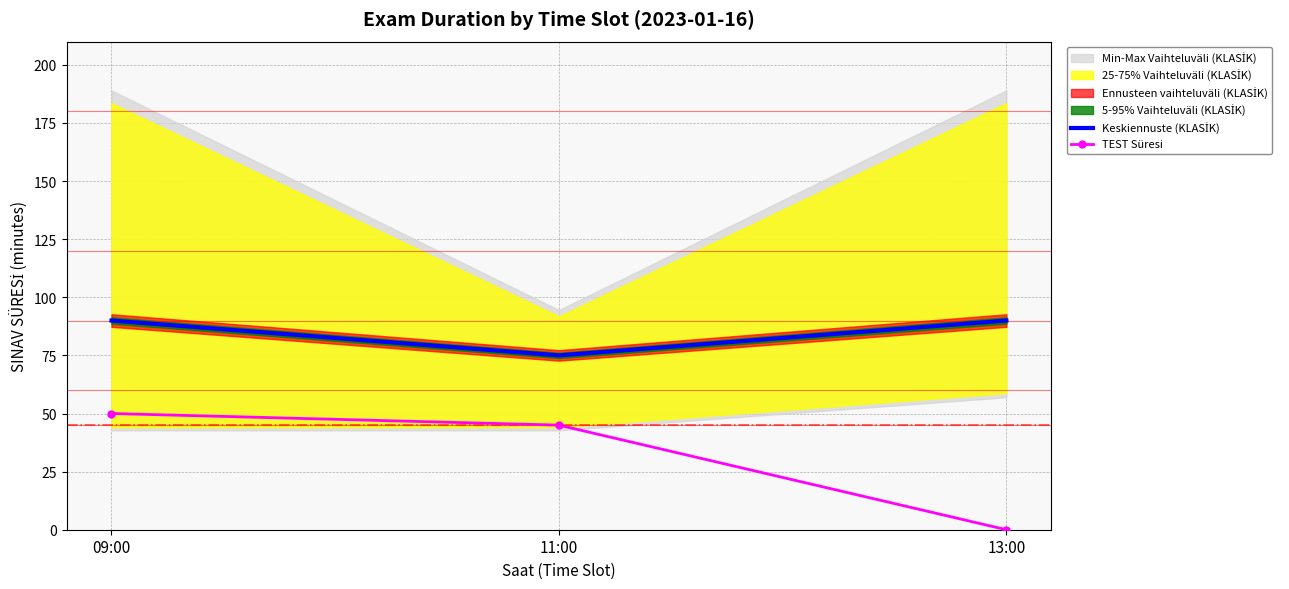

List the labels in order of Keskiennuste (KLASİK) value, smallest first.

11:00, 09:00, 13:00